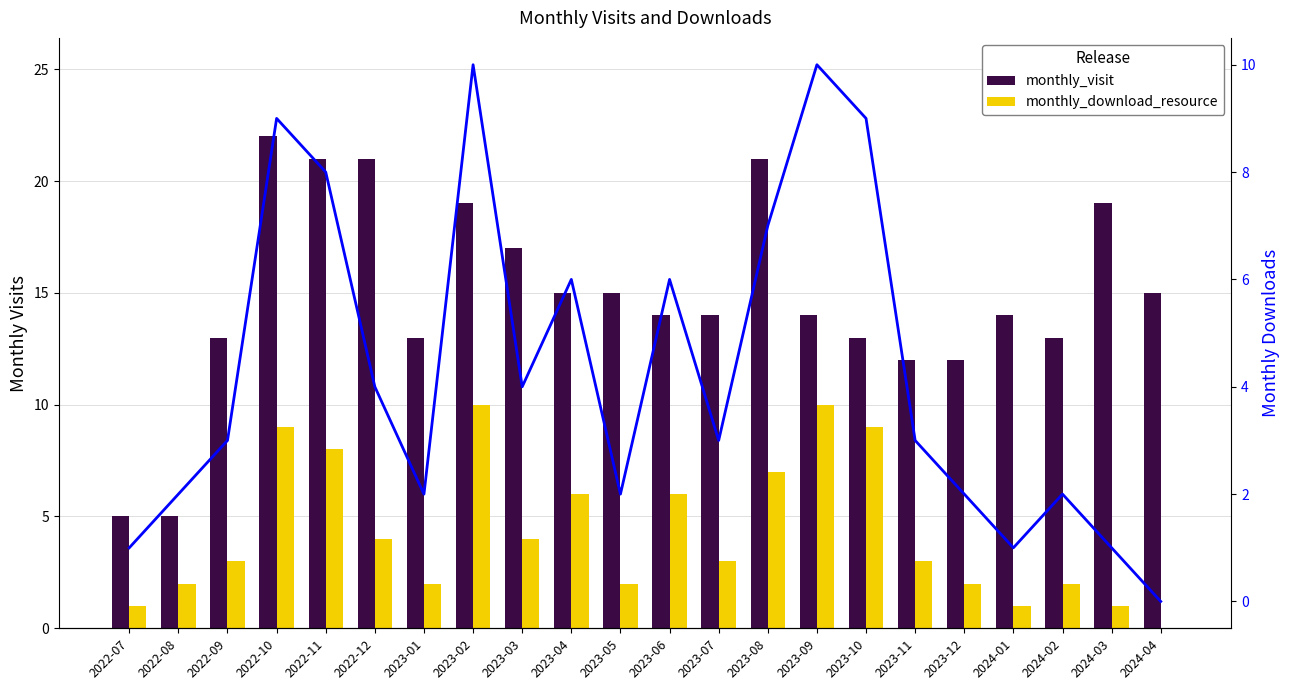

At which label does monthly_visit first exceed 14?

2022-10